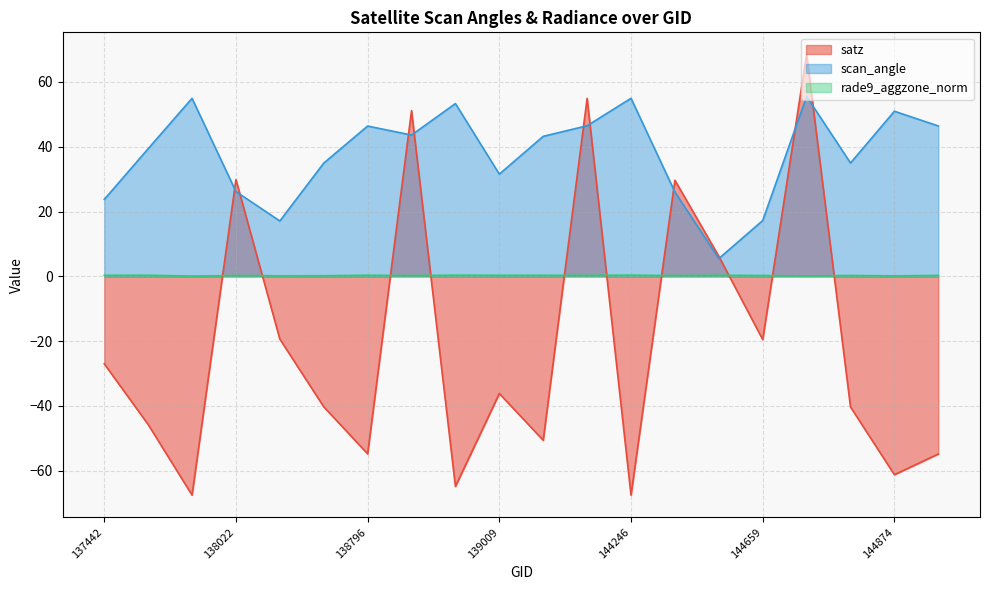

What is the value of the rade9_aggzone_norm point at the 1st from the left?

0.3